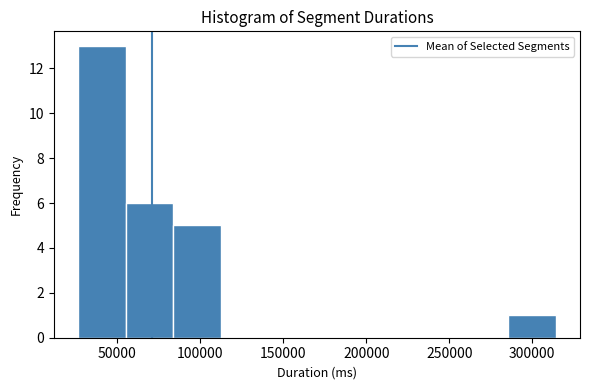

How tall is the bar that spans 55000 to 85000 on the x-axis? Neither the bar edges nor the heights are printed on the chart, so give them approximately, as read against the axes.

6